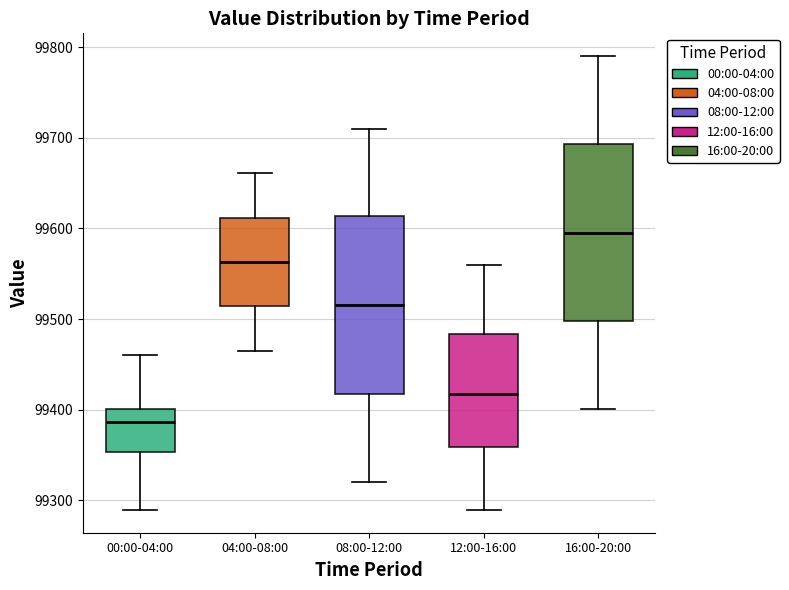

Reading left to right, read every box against the y-axis: the position of its median line, the range the box covers, and the ends of its whiskers. The values are not printed on the chart, so give them approximately, as read against the axis.

00:00-04:00: median 99390, box 99350 to 99400, whiskers 99290 to 99460
04:00-08:00: median 99560, box 99510 to 99610, whiskers 99470 to 99660
08:00-12:00: median 99520, box 99420 to 99610, whiskers 99320 to 99710
12:00-16:00: median 99420, box 99360 to 99480, whiskers 99290 to 99560
16:00-20:00: median 99600, box 99500 to 99690, whiskers 99400 to 99790